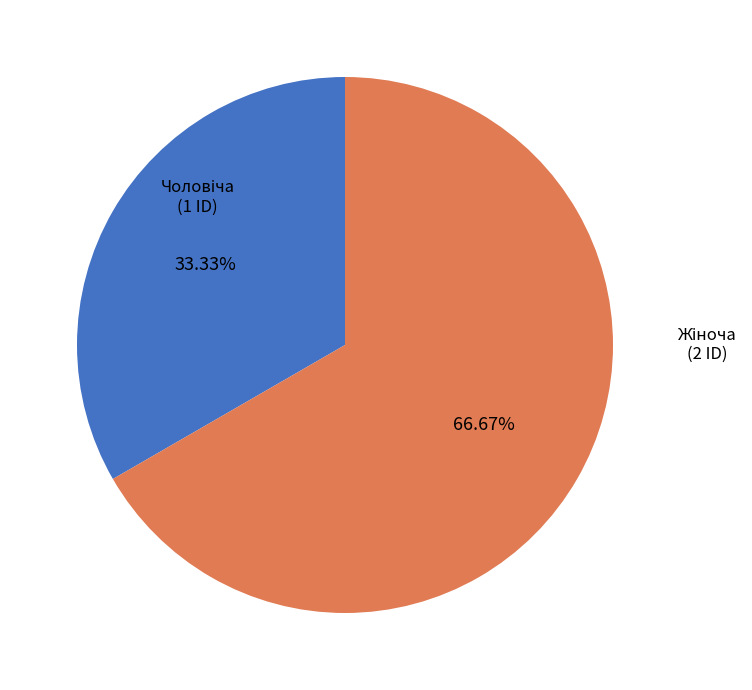

Is there a majority slice in this chart?

Yes